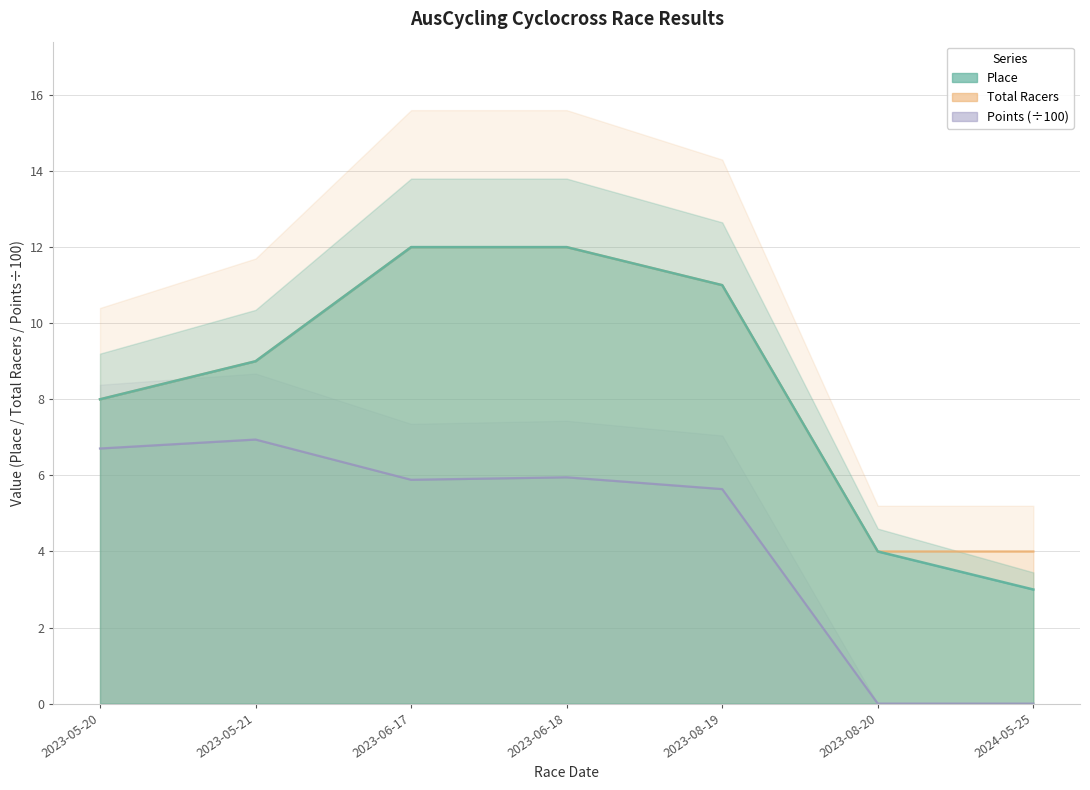

List the labels in order of Total Racers value, smallest first.

2023-08-20, 2024-05-25, 2023-05-20, 2023-05-21, 2023-08-19, 2023-06-17, 2023-06-18